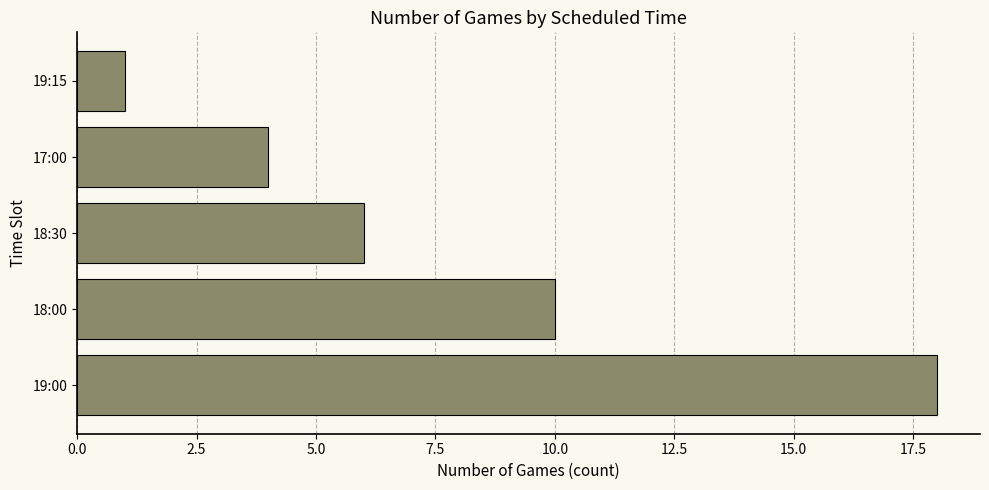

At which category does the chart reach its minimum across all series?

19:15